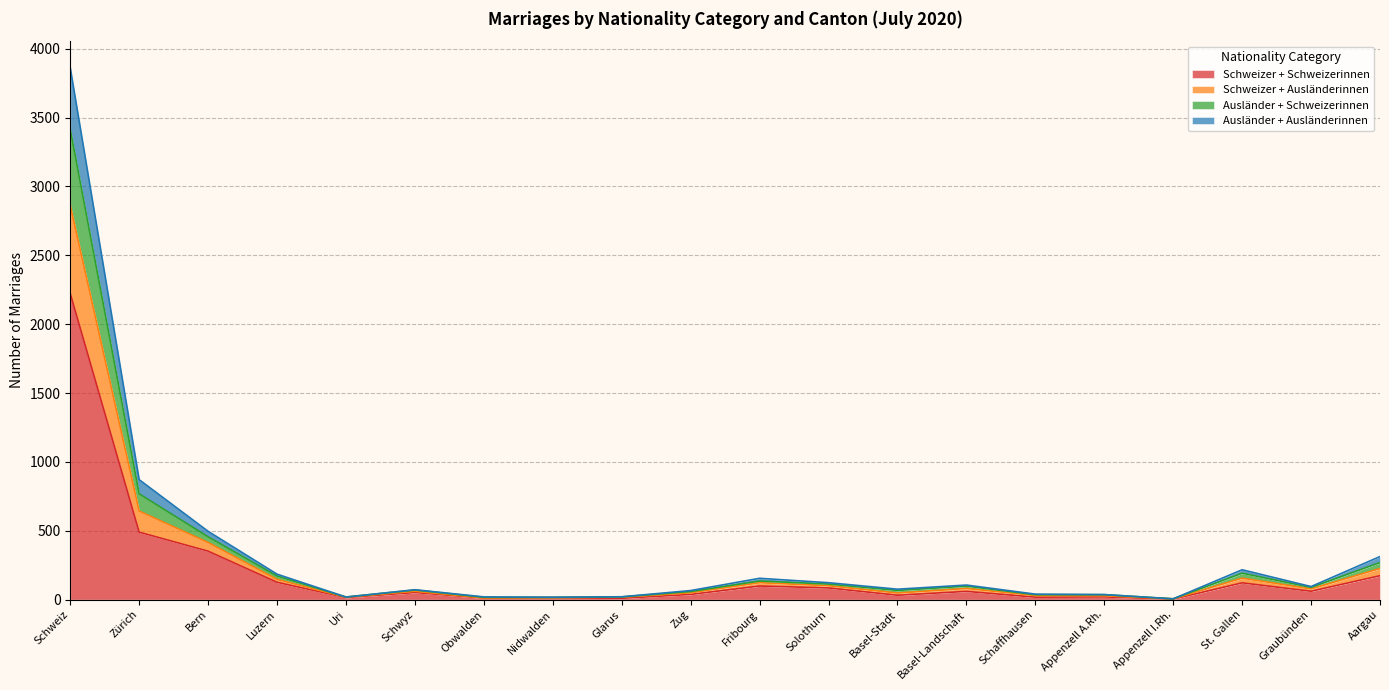

Count the number of categories in the chart.

20